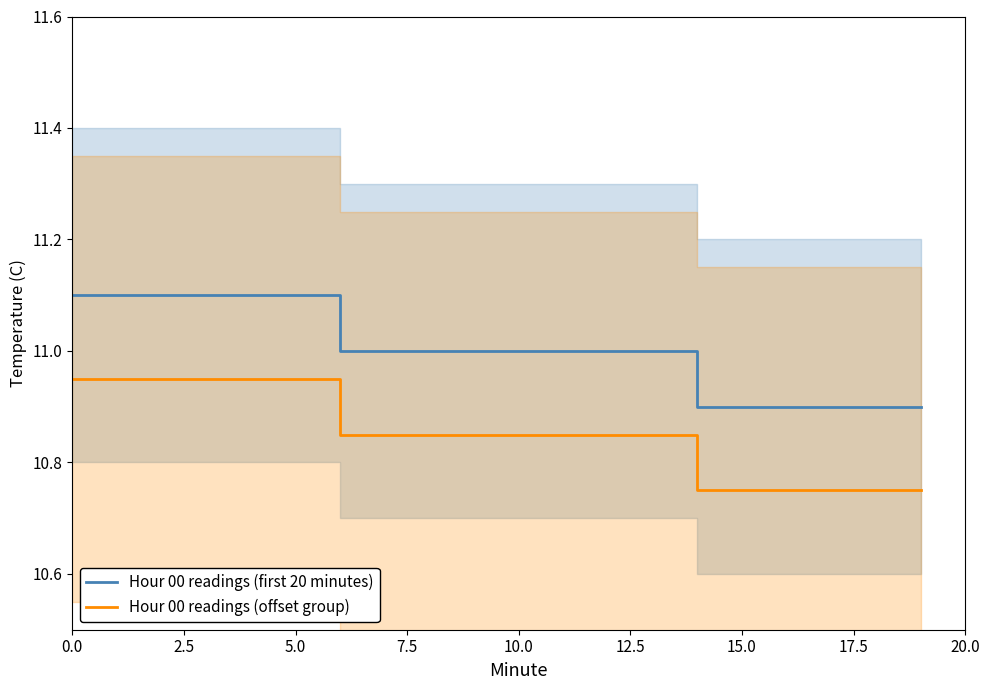

Does the chart display data point markers on the line(s)?

No